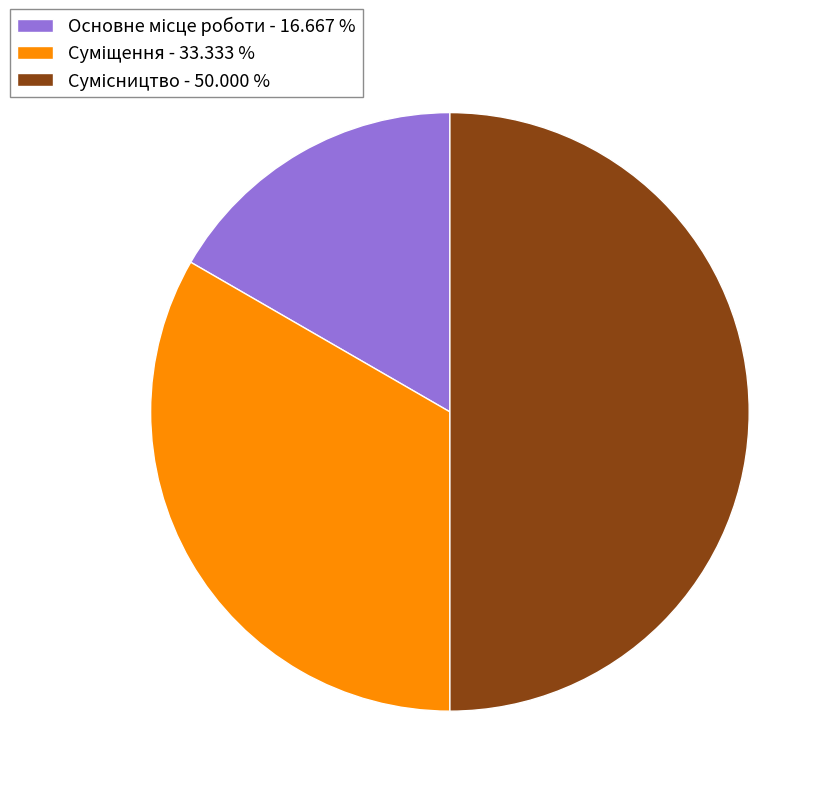

How many slices are in this pie chart?

3